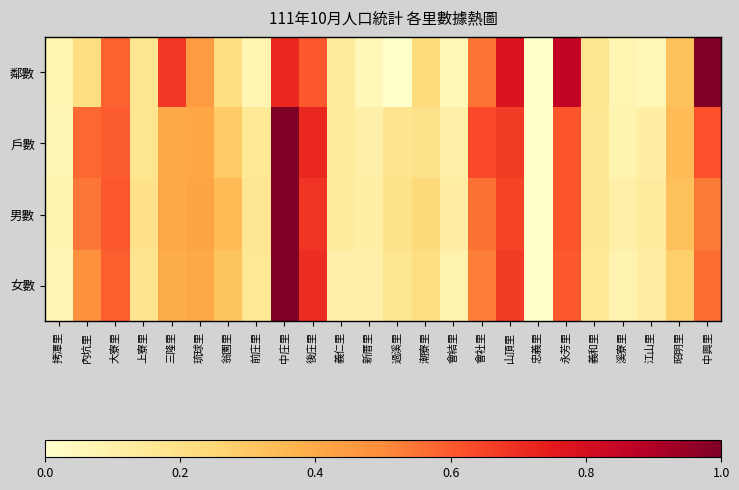

At how many categories does at least one series exceed 0?

23